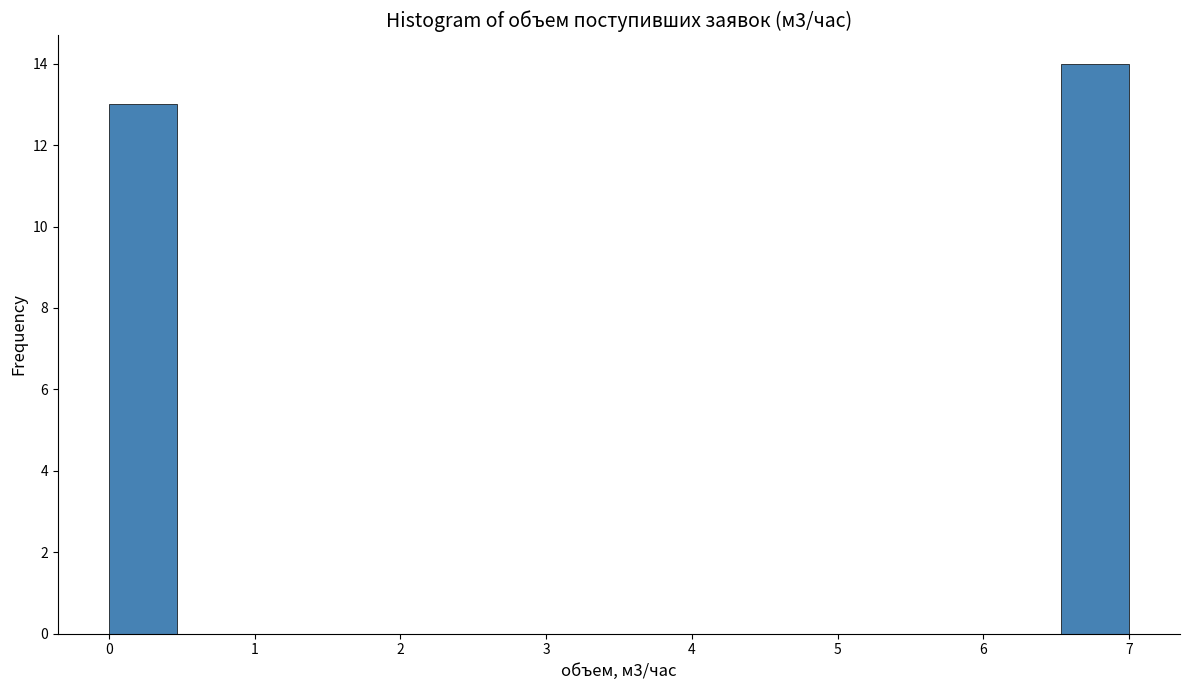

Reading left to right, list every bar in this chart as the range it spans on the x-axis followed by its height. Neither the bar edges nor the heights are printed on the chart, so give them approximately, as read against the axes.

0.0 to 0.5: 13
0.5 to 0.9: 0
0.9 to 1.4: 0
1.4 to 1.9: 0
1.9 to 2.3: 0
2.3 to 2.8: 0
2.8 to 3.3: 0
3.3 to 3.7: 0
3.7 to 4.2: 0
4.2 to 4.7: 0
4.7 to 5.1: 0
5.1 to 5.6: 0
5.6 to 6.1: 0
6.1 to 6.5: 0
6.5 to 7.0: 14